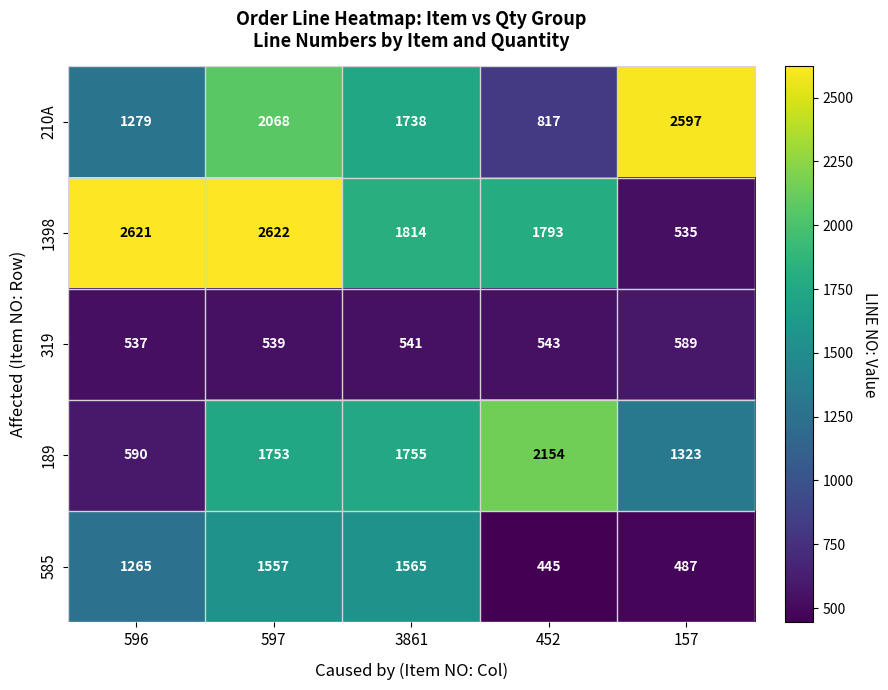

At which label does 210A reach its peak?

157